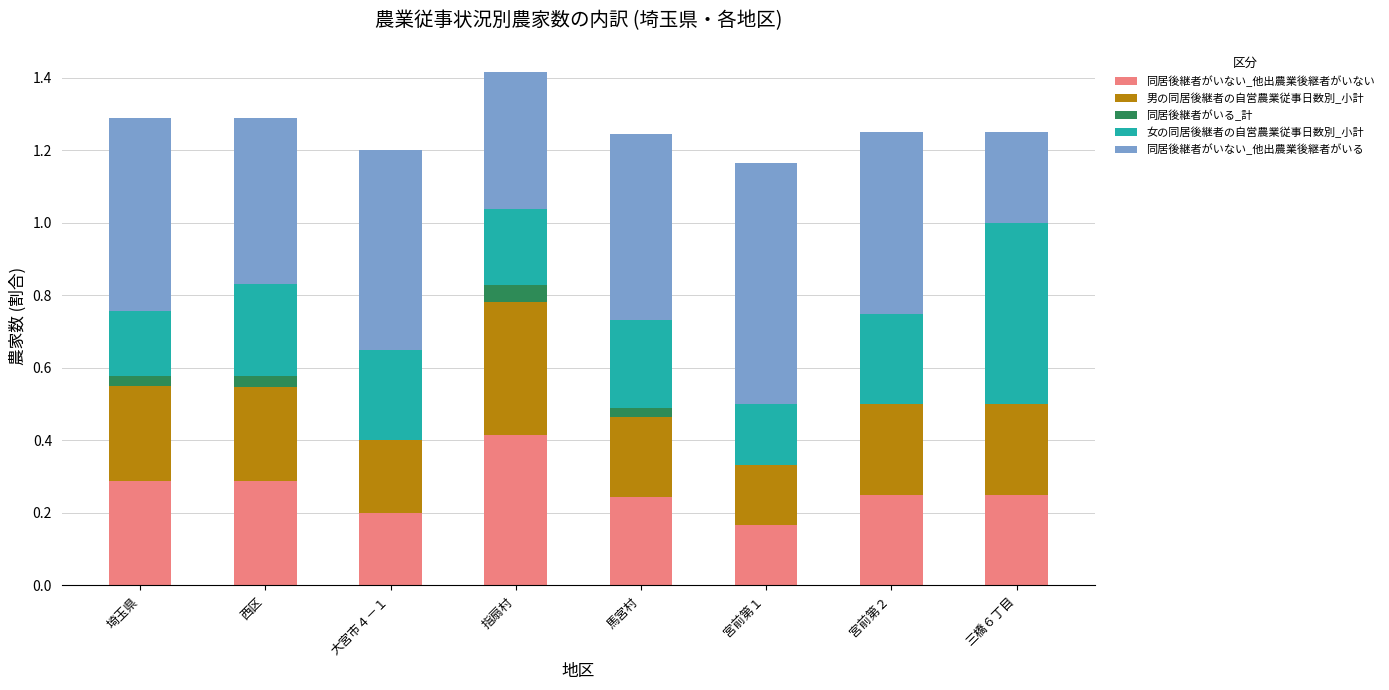

Which category has the highest value in the 同居後継者がいる_計 series?

指扇村